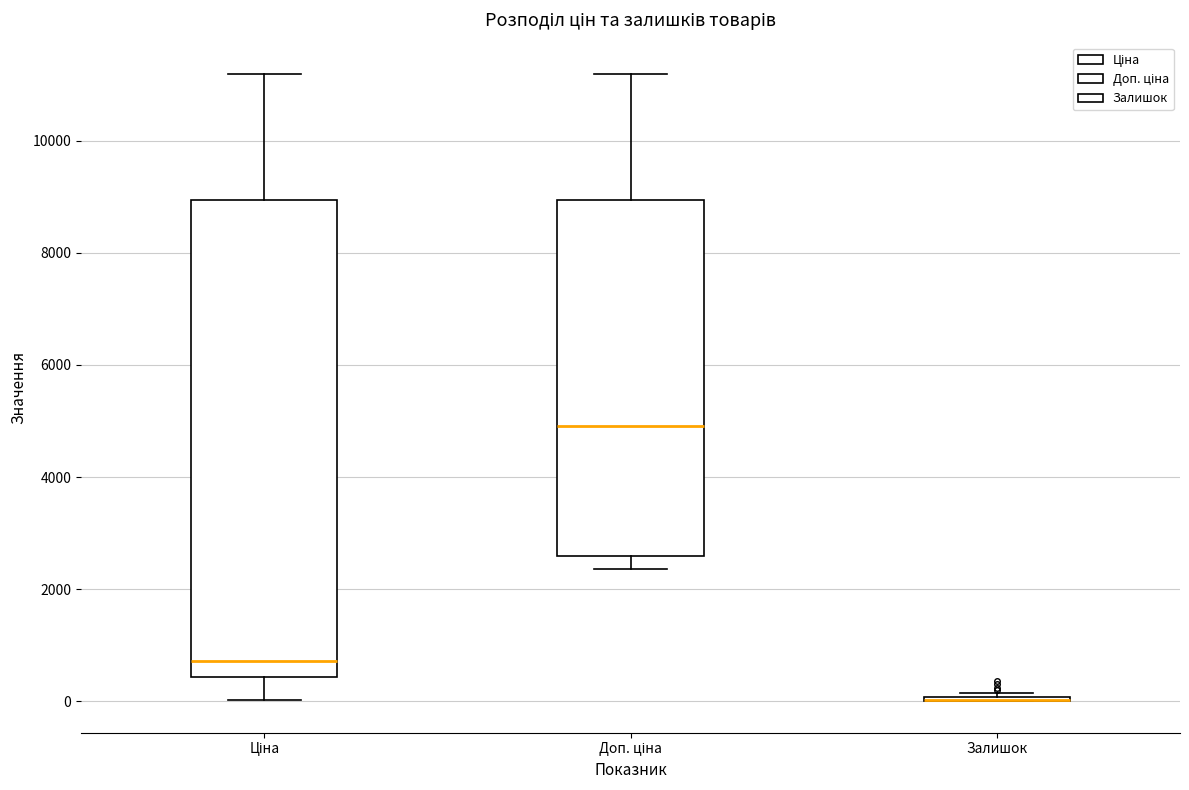

Reading left to right, read every box against the y-axis: the position of its median line, the range the box covers, and the ends of its whiskers. The values are not printed on the chart, so give them approximately, as read against the axis.

Ціна: median 800, box 400 to 9000, whiskers 0 to 11200
Доп. ціна: median 5000, box 2600 to 9000, whiskers 2400 to 11200
Залишок: box collapsed to a line at 0, whiskers 0 to 200